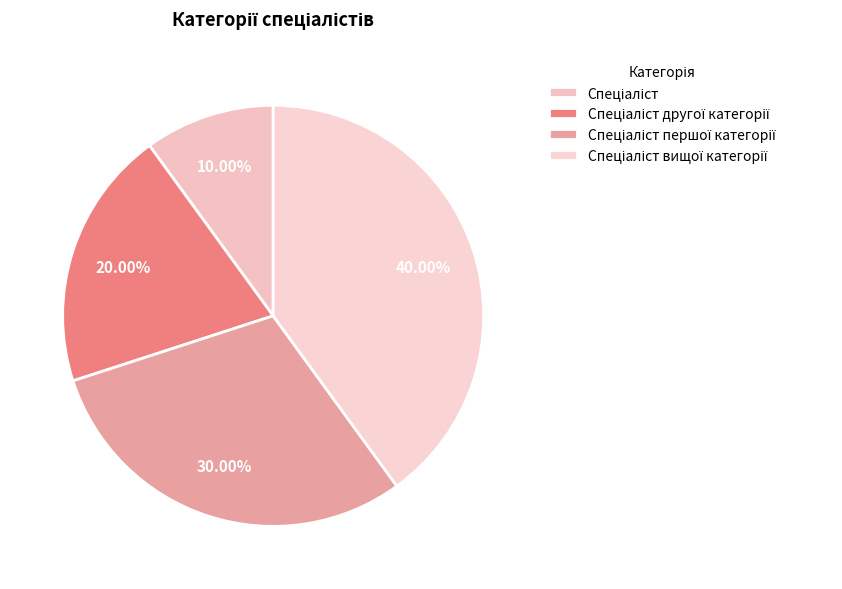

The Спеціаліст другої категорії slice represents 34% of the pie. True or false?

False